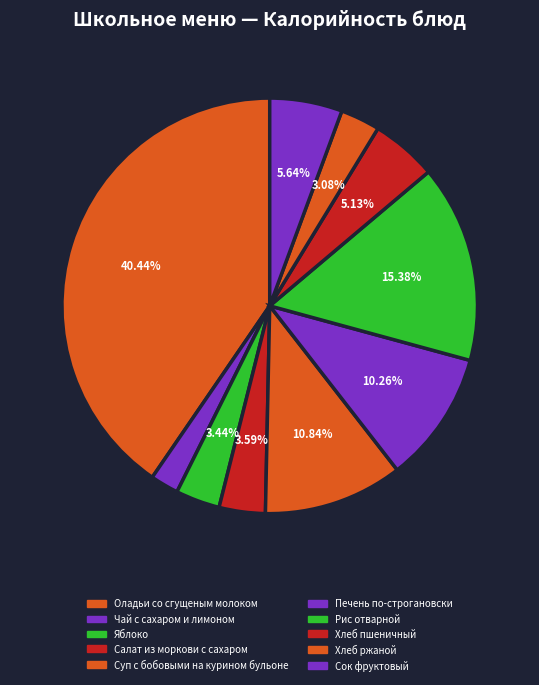

What percentage is the Оладьи со сгущеным молоком slice, to the nearest percent?

40%